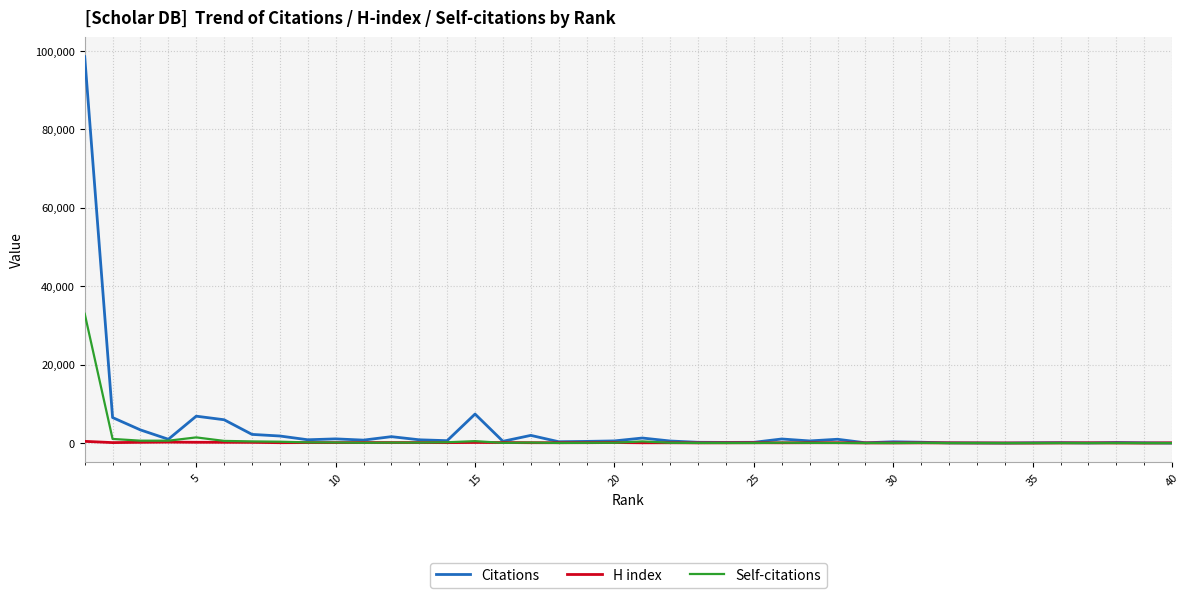

Which series has the widest spread of values?

Citations